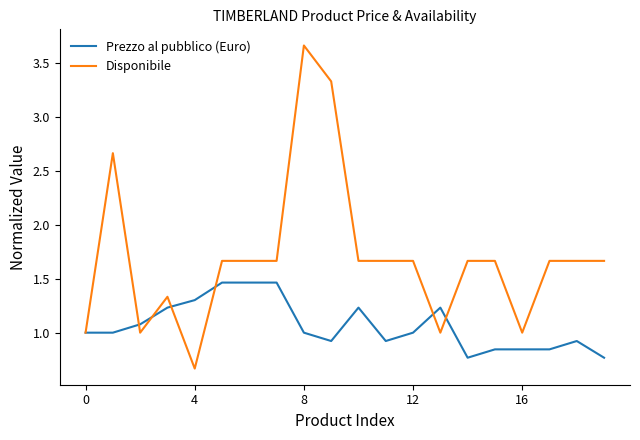

What is the average value of the Prezzo al pubblico (Euro) series?

1.1